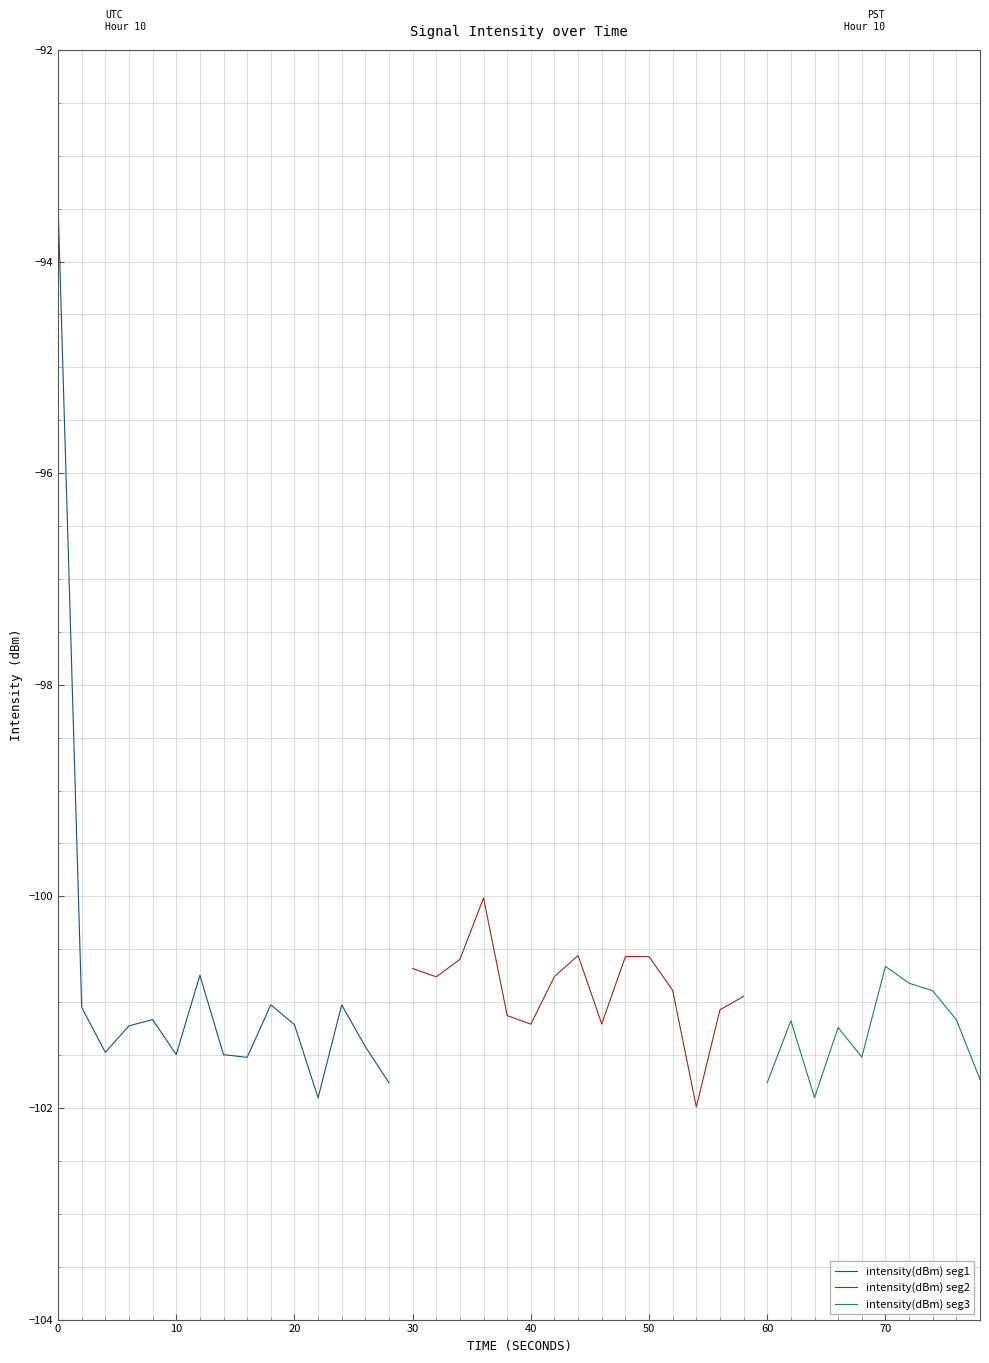

What is the minimum value for intensity(dBm) seg1?

-101.9